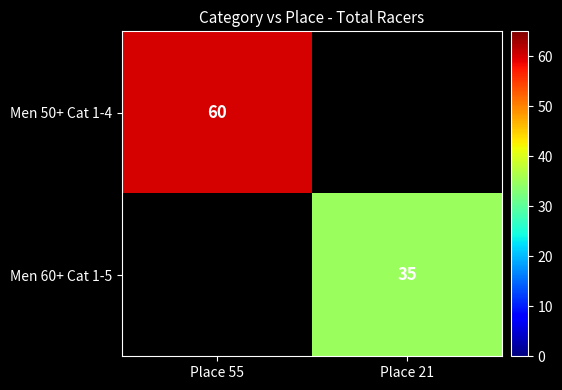

True or false: Men 50+ Cat 1-4 has a value of 93 at Place 55.

False